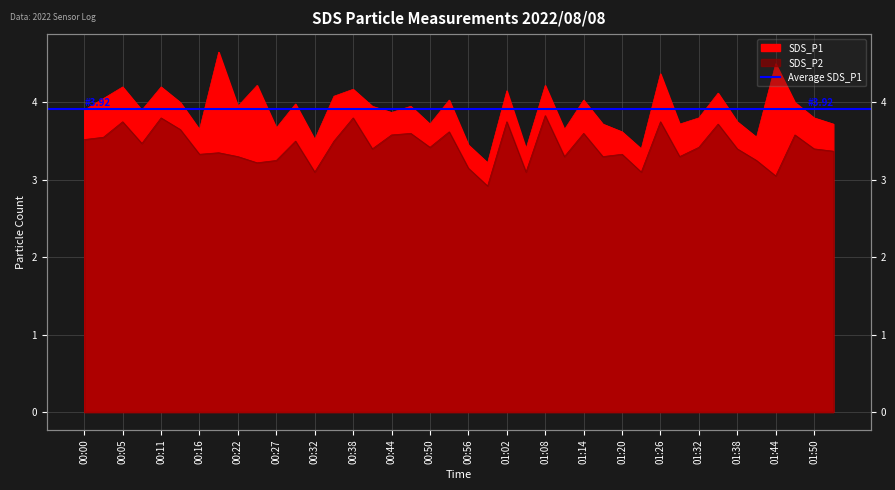

Which series changed the most between 00:08 and 00:24?

SDS_P1